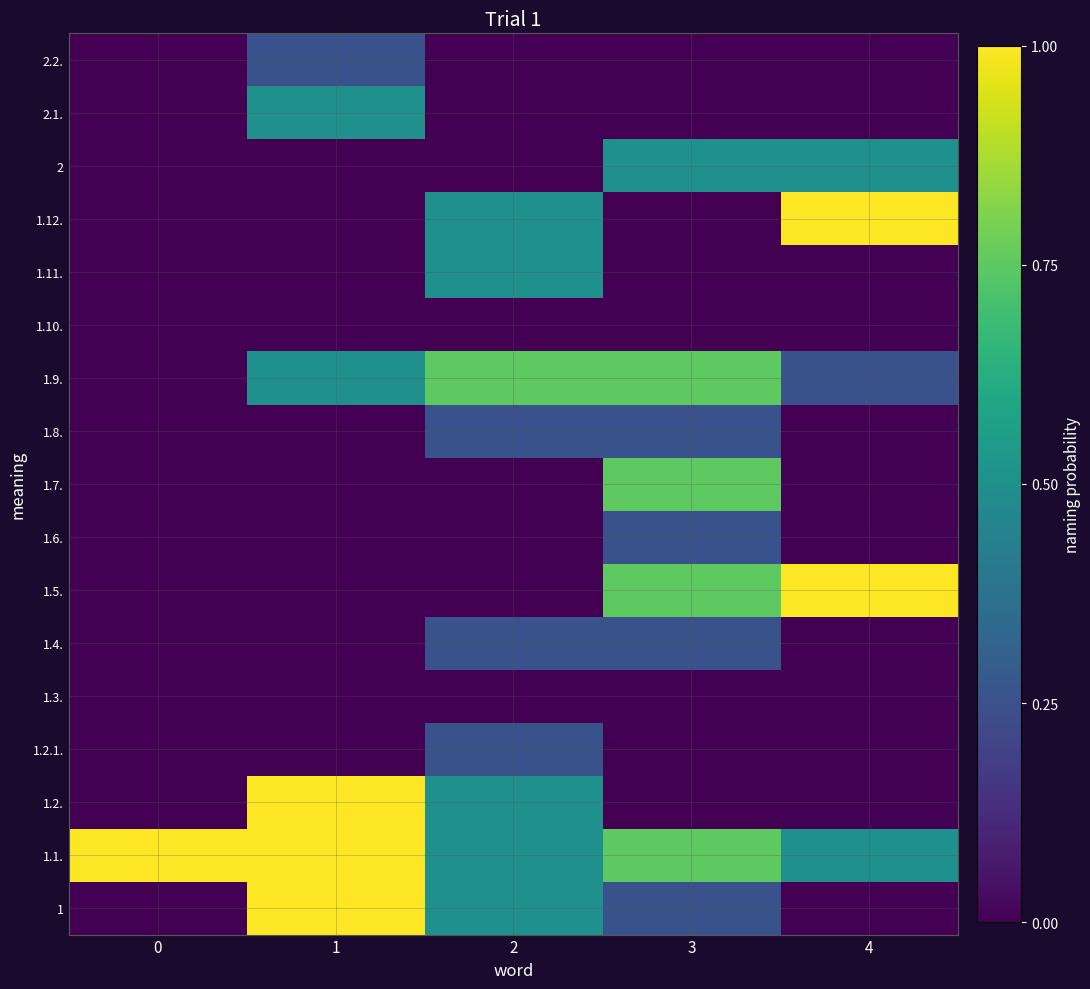

Reading left to right, transcribe all the data shown in this chart.

1: 0=0.0	1=1.0	2=0.5	3=0.2	4=0.0
1.1.: 0=1.0	1=1.0	2=0.5	3=0.8	4=0.5
1.2.: 0=0.0	1=1.0	2=0.5	3=0.0	4=0.0
1.2.1.: 0=0.0	1=0.0	2=0.2	3=0.0	4=0.0
1.3.: 0=0.0	1=0.0	2=0.0	3=0.0	4=0.0
1.4.: 0=0.0	1=0.0	2=0.2	3=0.2	4=0.0
1.5.: 0=0.0	1=0.0	2=0.0	3=0.8	4=1.0
1.6.: 0=0.0	1=0.0	2=0.0	3=0.2	4=0.0
1.7.: 0=0.0	1=0.0	2=0.0	3=0.8	4=0.0
1.8.: 0=0.0	1=0.0	2=0.2	3=0.2	4=0.0
1.9.: 0=0.0	1=0.5	2=0.8	3=0.8	4=0.2
1.10.: 0=0.0	1=0.0	2=0.0	3=0.0	4=0.0
1.11.: 0=0.0	1=0.0	2=0.5	3=0.0	4=0.0
1.12.: 0=0.0	1=0.0	2=0.5	3=0.0	4=1.0
2: 0=0.0	1=0.0	2=0.0	3=0.5	4=0.5
2.1.: 0=0.0	1=0.5	2=0.0	3=0.0	4=0.0
2.2.: 0=0.0	1=0.2	2=0.0	3=0.0	4=0.0